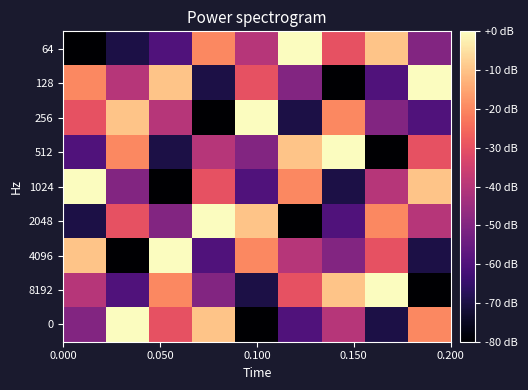

Reading left to right, transcribe all the data shown in this chart.

64: -80	-70	-60	-20	-40	0	-30	-10	-50
128: -20	-40	-10	-70	-30	-50	-80	-60	0
256: -30	-10	-40	-80	0	-70	-20	-50	-60
512: -60	-20	-70	-40	-50	-10	0	-80	-30
1024: 0	-50	-80	-30	-60	-20	-70	-40	-10
2048: -70	-30	-50	0	-10	-80	-60	-20	-40
4096: -10	-80	0	-60	-20	-40	-50	-30	-70
8192: -40	-60	-20	-50	-70	-30	-10	0	-80
0: -50	0	-30	-10	-80	-60	-40	-70	-20